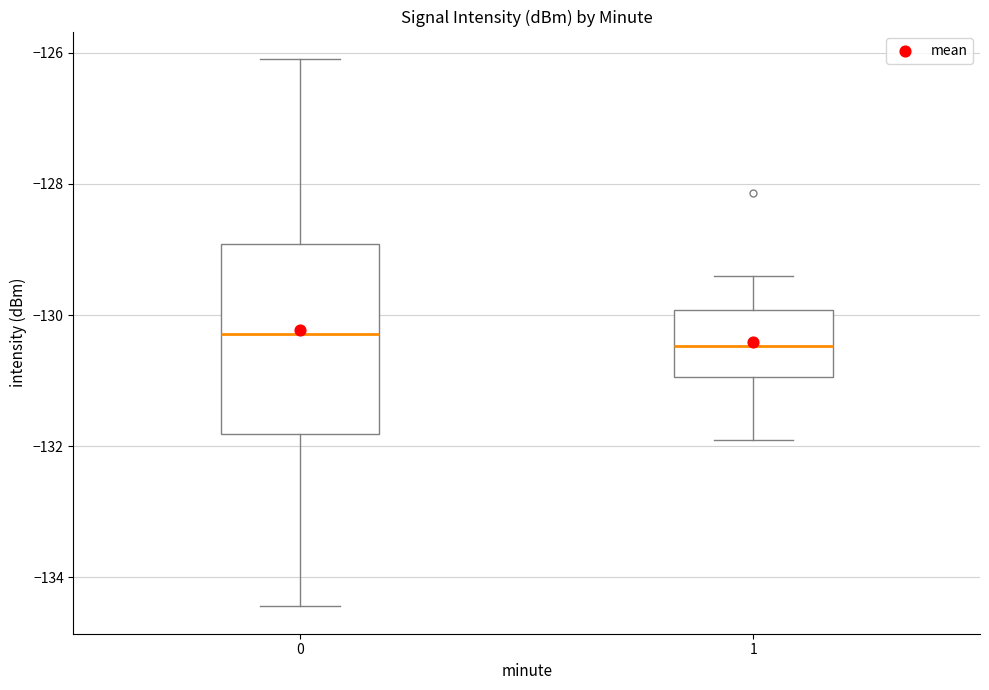

Comparing the boxes themselves (not the whiskers), which one is the tallest?

0